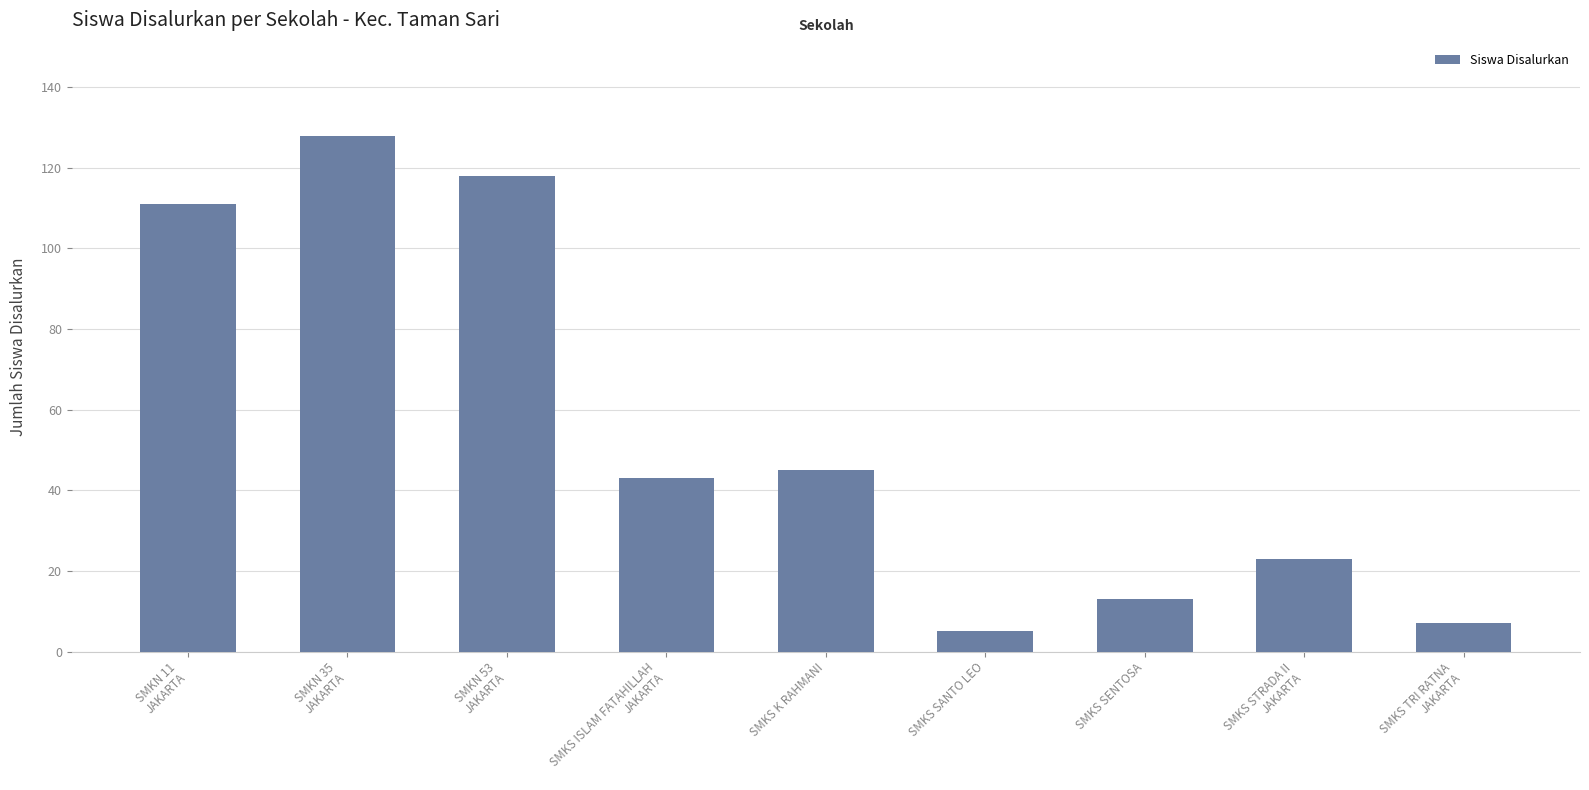

What is the label of the 6th bar from the left?

SMKS SANTO LEO